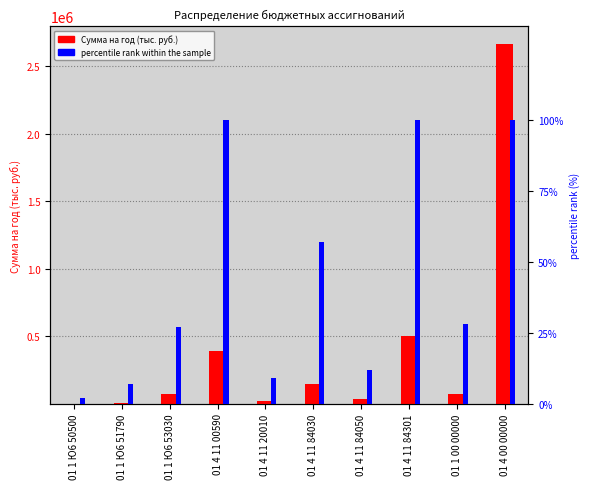

Reading right to left, transcribe all the data shown in this chart.

Сумма на год (тыс. руб.): 01 4 00 00000=2662493.1	01 1 00 00000=72838.9	01 4 11 84301=497769.2	01 4 11 84050=31512.1	01 4 11 84030=148327.9	01 4 11 20010=23354.4	01 4 11 00590=387647.8	01 1 Ю6 53030=70438.1	01 1 Ю6 51790=1385.2	01 1 Ю6 50500=26.0
percentile rank within the sample: 01 4 00 00000=100.0	01 1 00 00000=28.0	01 4 11 84301=100.0	01 4 11 84050=12.0	01 4 11 84030=57.0	01 4 11 20010=9.0	01 4 11 00590=100.0	01 1 Ю6 53030=27.0	01 1 Ю6 51790=7.0	01 1 Ю6 50500=2.0